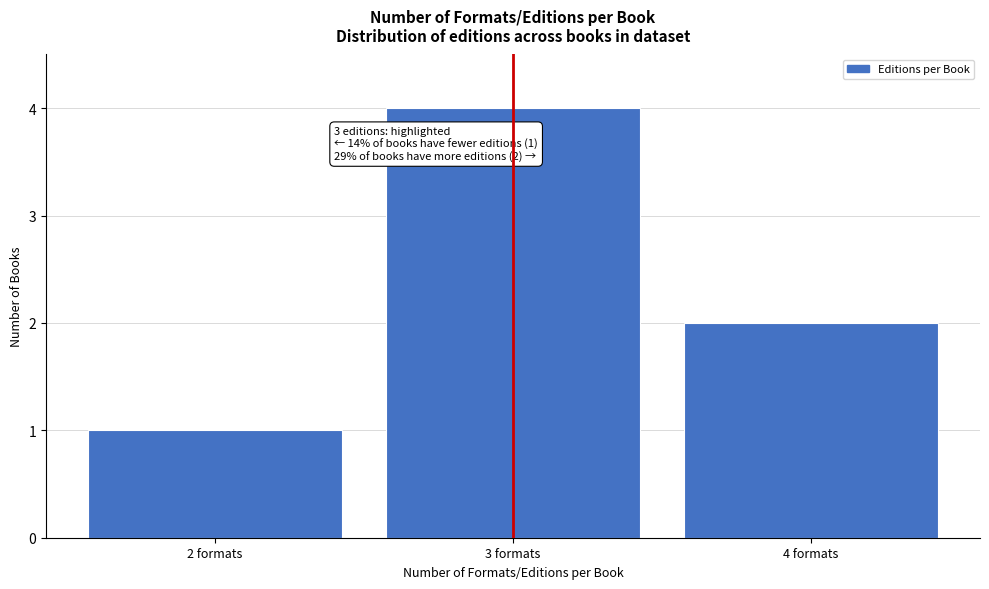

Reading left to right, what are all the values shown in this chart?

2 formats=1	3 formats=4	4 formats=2